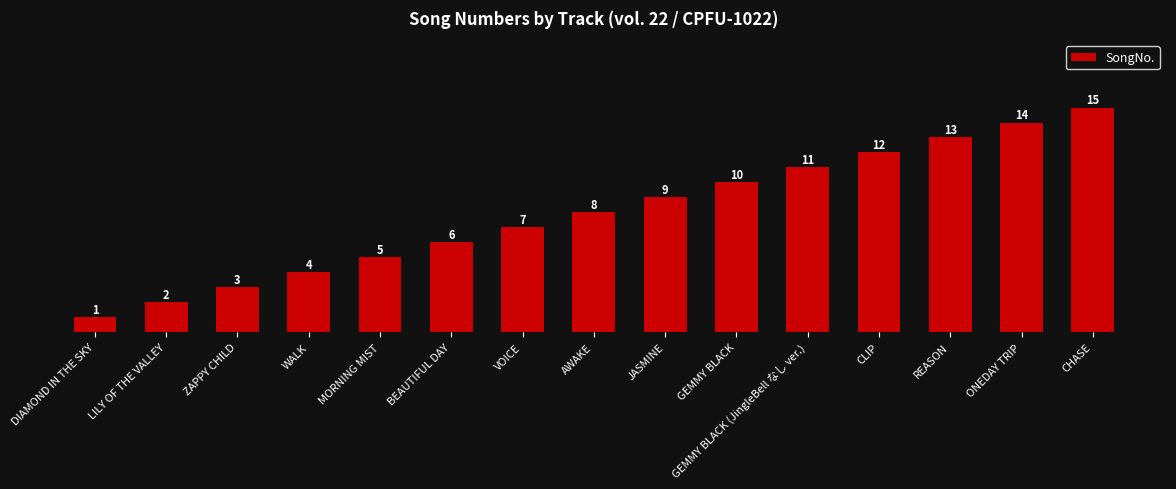

Reading right to left, what are all the values shown in this chart?

15	14	13	12	11	10	9	8	7	6	5	4	3	2	1